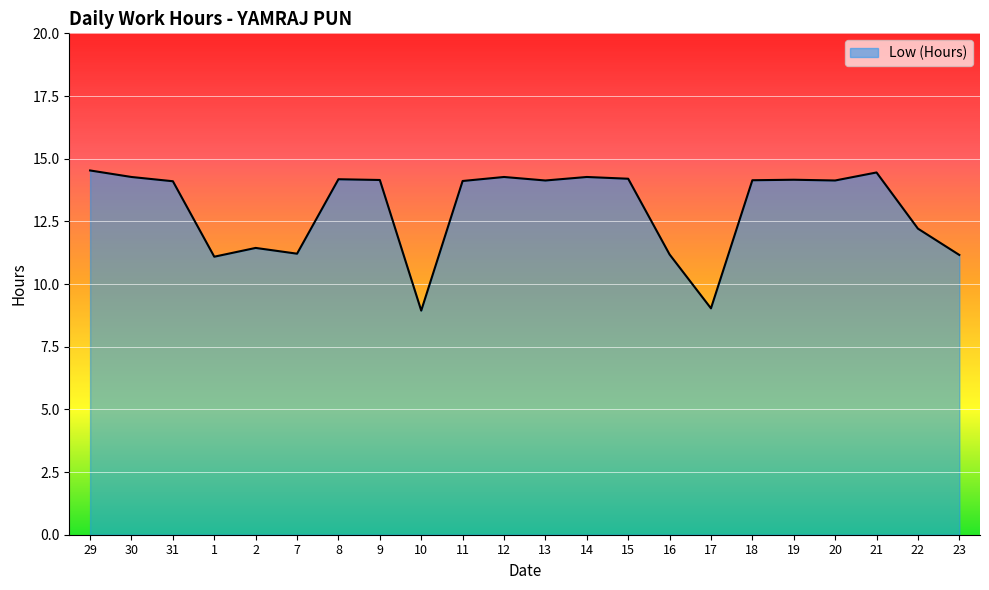

The chart shows a value of 18.4 at 19. True or false?

False